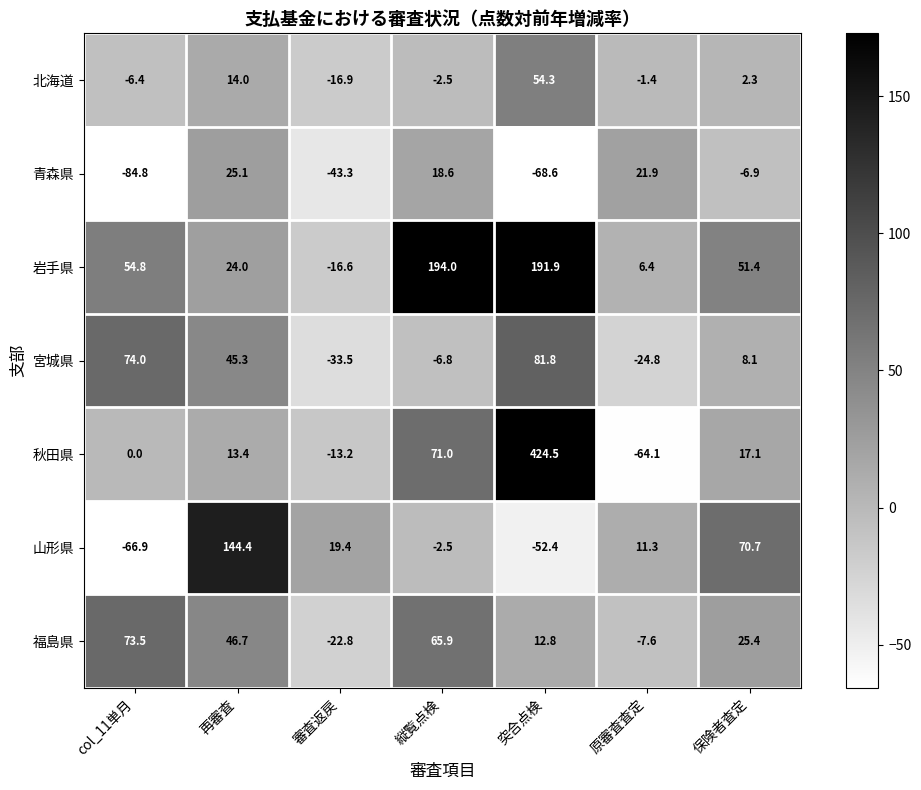

Which series has the largest range (max minus min)?

秋田県